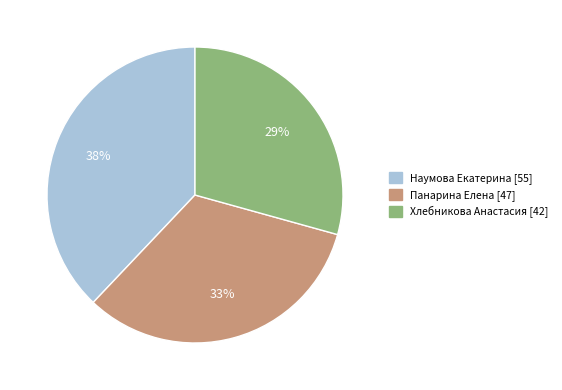

Is it true that Наумова Екатерина is 23% of the pie?

False